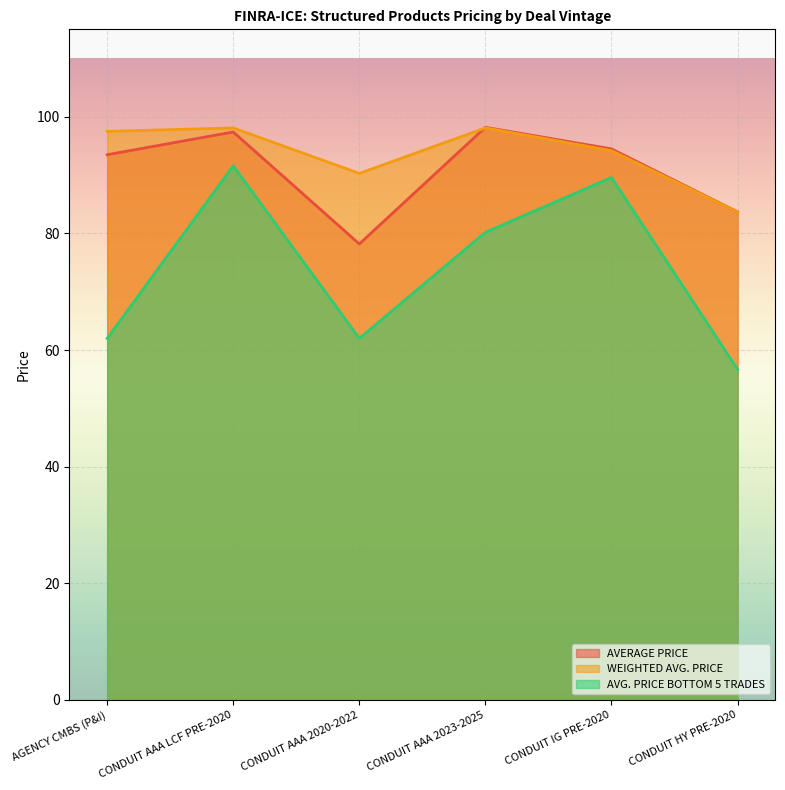

Where does the AVG. PRICE BOTTOM 5 TRADES series first go above 80?

CONDUIT AAA LCF PRE-2020